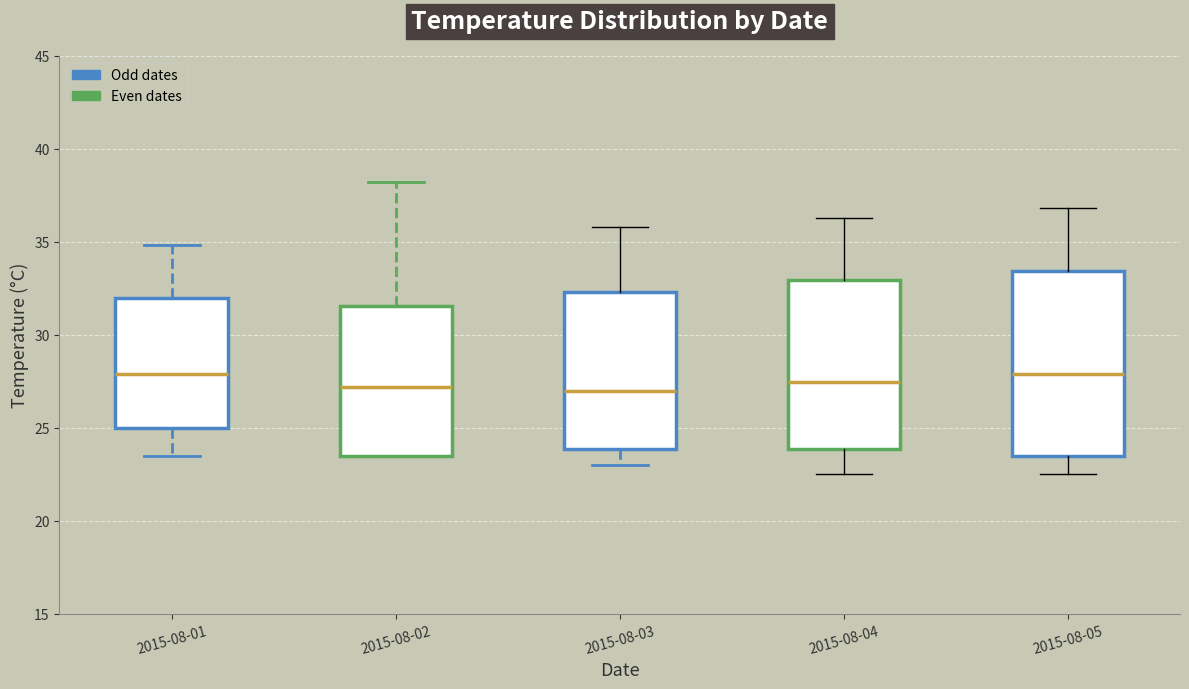

Where is the upper edge of the box for 2015-08-01 on the y-axis? The values are not printed on the chart, so give them approximately, as read against the axis.

32.0